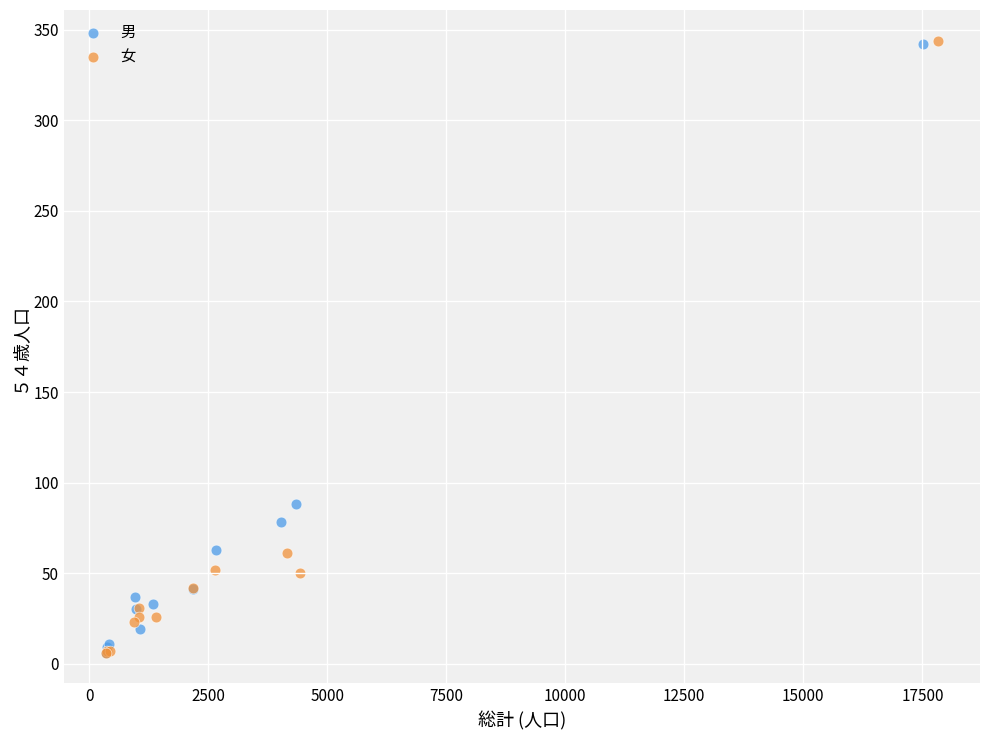

Which series has the widest spread of Y values?

女